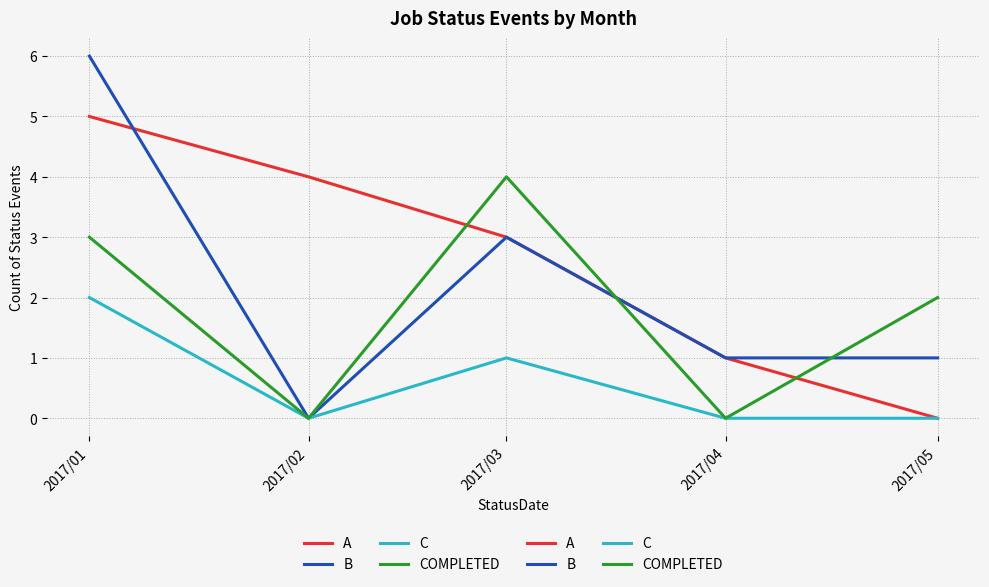

What is the total value across all series at 2017/05?

3